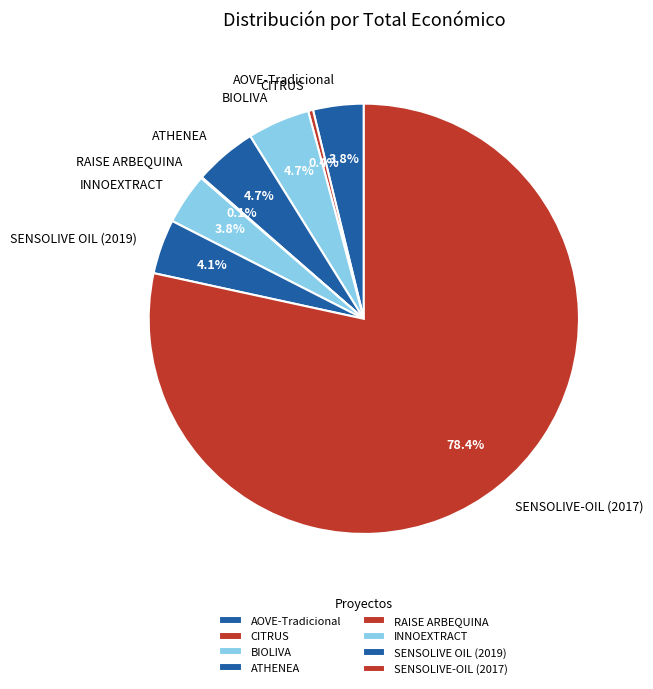

Approximately how many times larger is the value at AOVE-Tradicional compared to INNOEXTRACT?

1.0